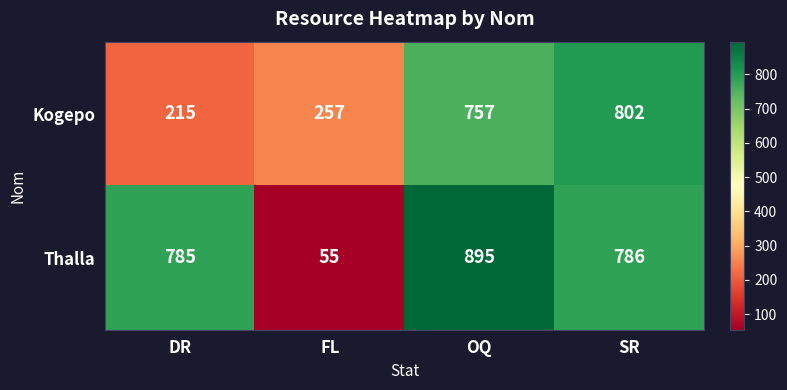

Rank the series by their maximum value, from lowest to highest.

Kogepo, Thalla